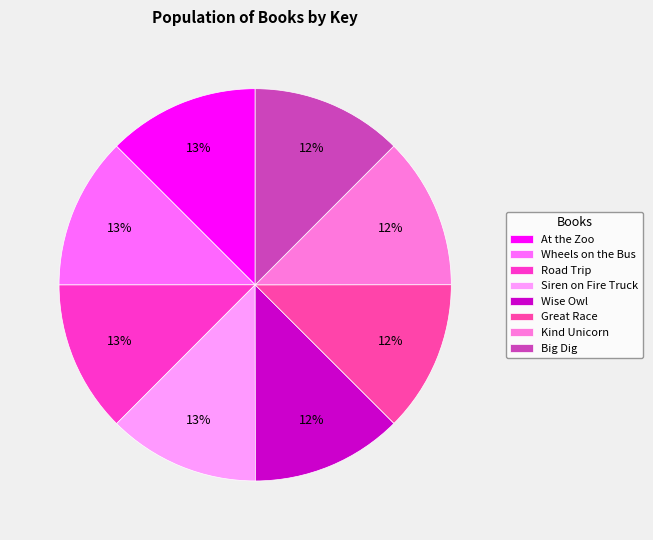

Which category has the biggest portion of the pie?

Siren on Fire Truck